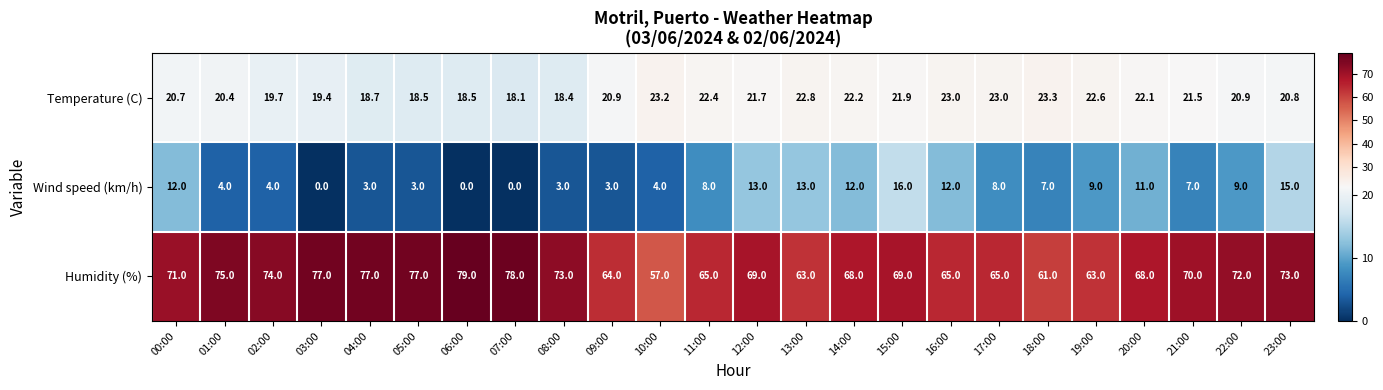

Count the number of categories in the chart.

24